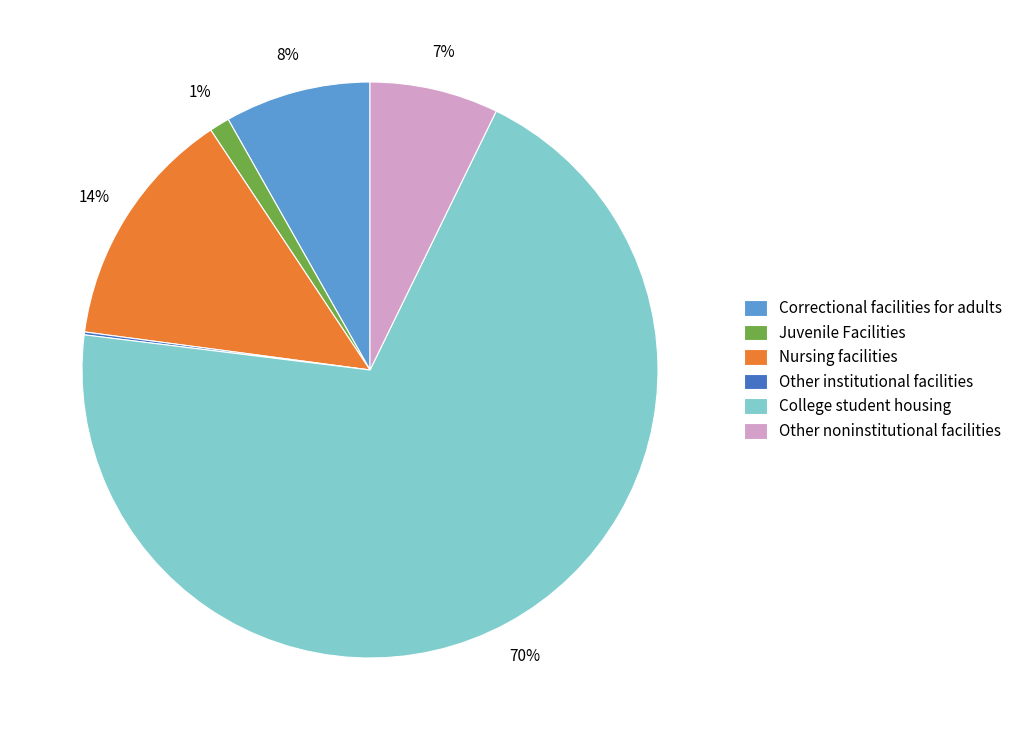

Which category has the biggest portion of the pie?

College student housing